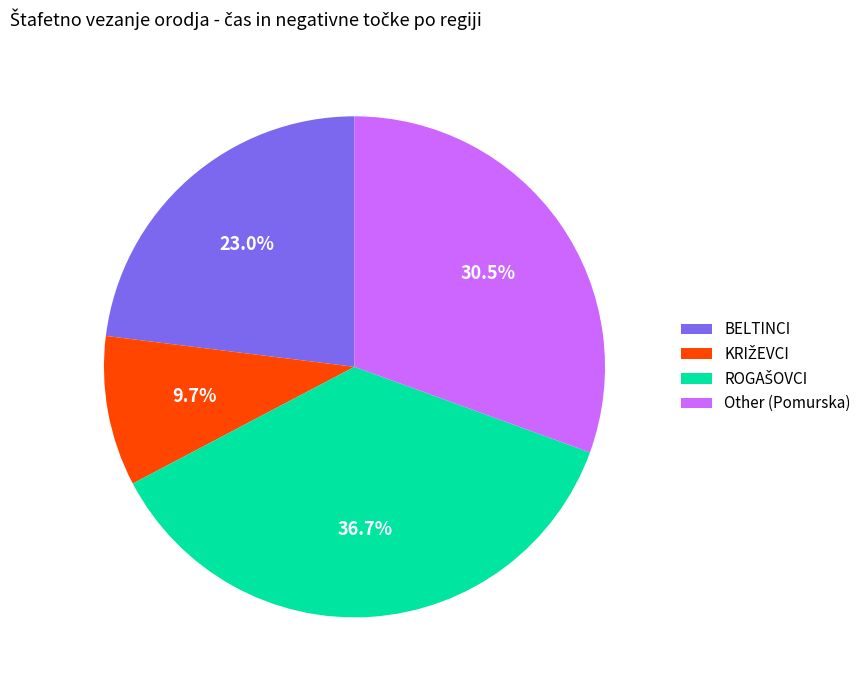

Combined, what portion of the pie is Other (Pomurska) and BELTINCI?

53.6%